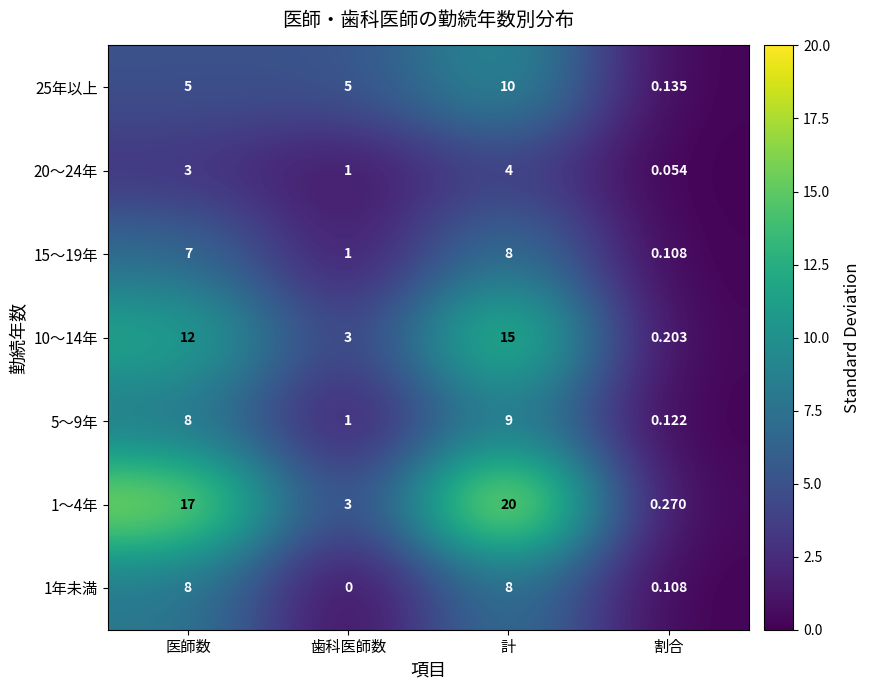

At which label is 5～9年 closest to 4?

歯科医師数